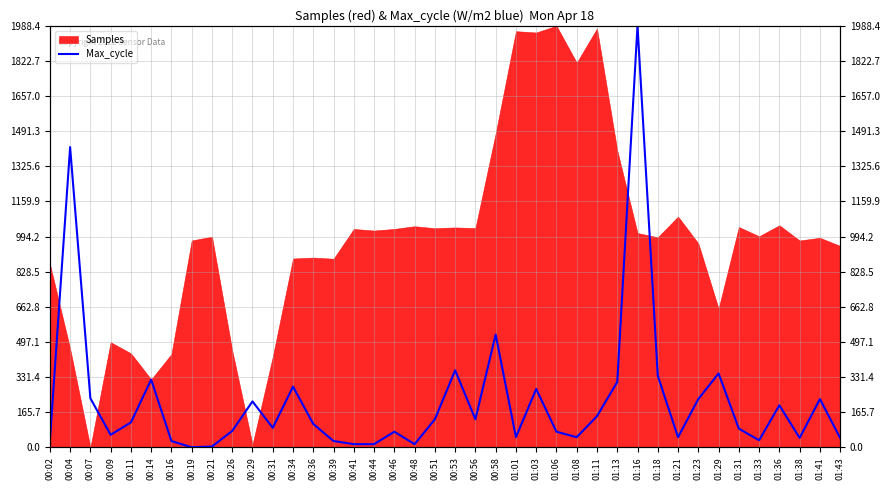

Between 00:41 and 00:44, which is larger?

00:41